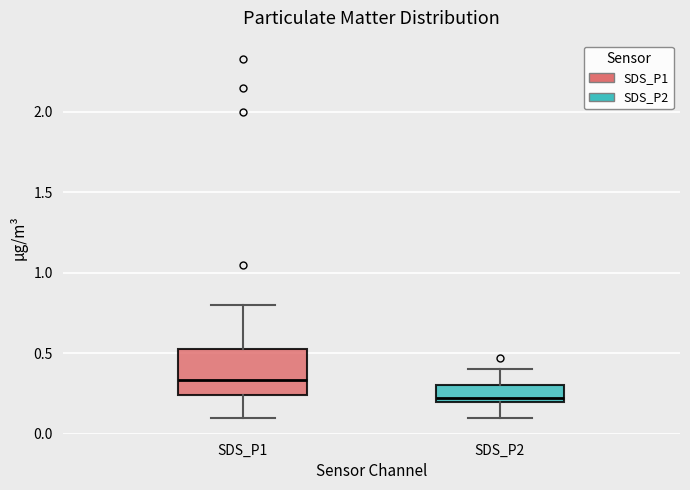

Which box has the highest median line?

SDS_P1